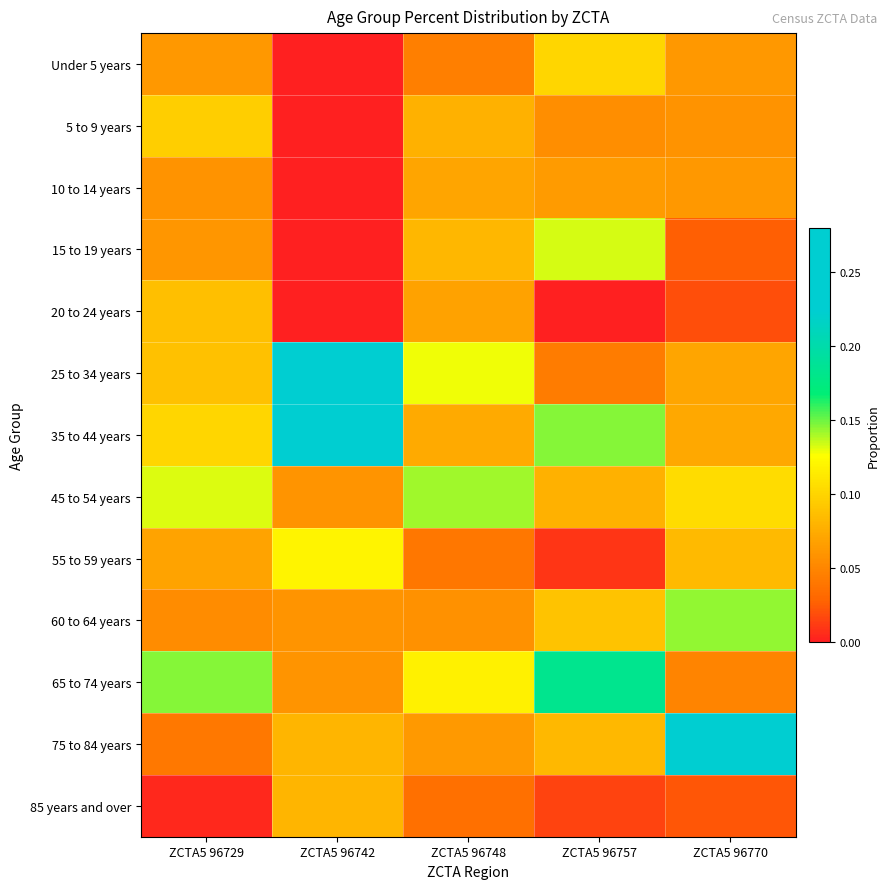

What is the difference between the highest and lowest values at ZCTA5 96742?

0.3